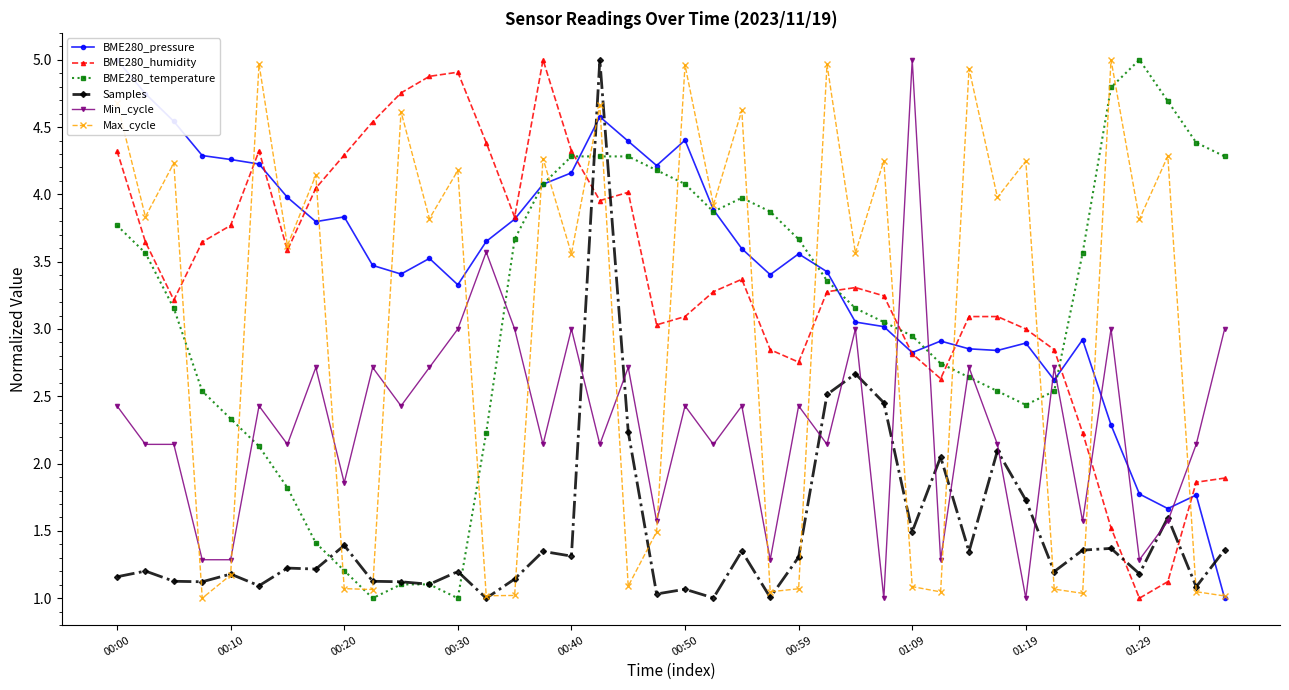

What is the spread (max minus min) of values at 17?

2.9